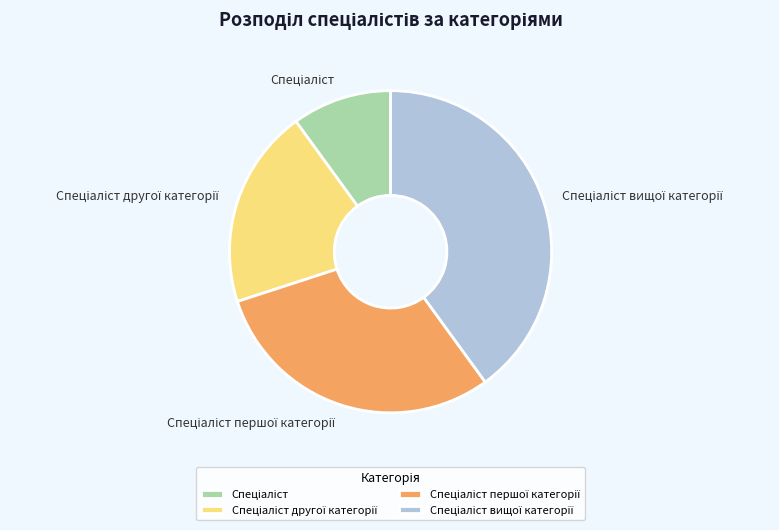

Is there any slice that represents more than half of the pie?

No